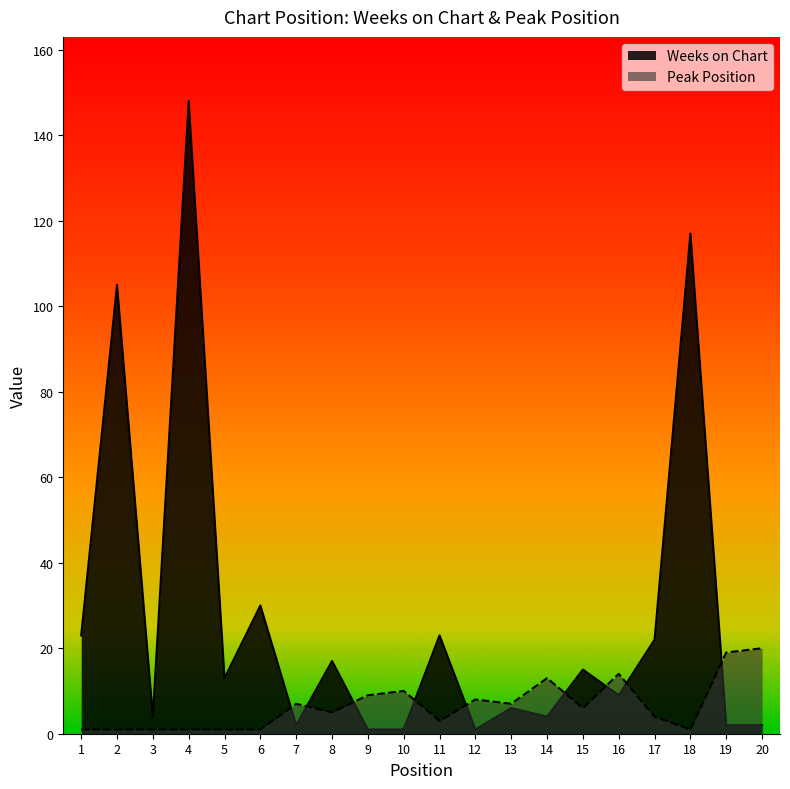

Which series changed the most between 8 and 20?

Weeks on Chart